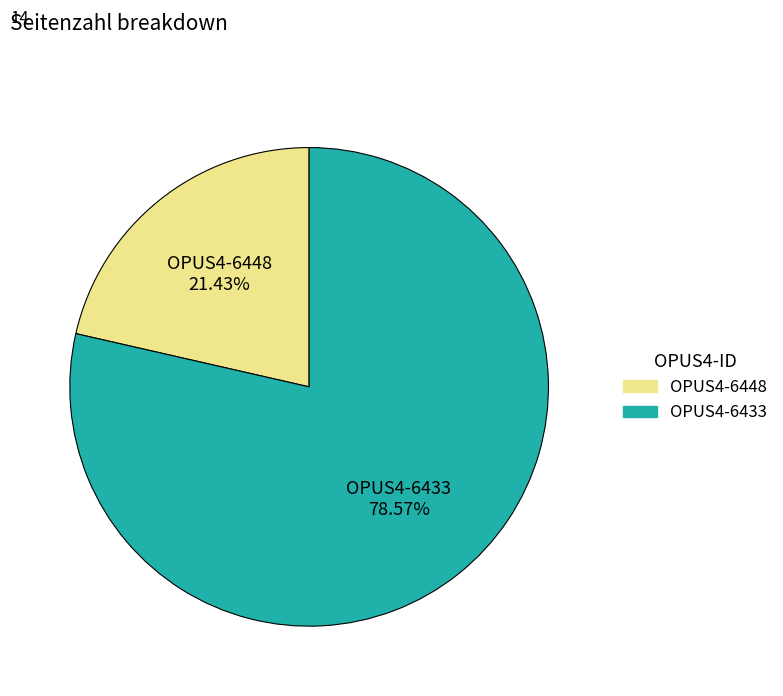

Rank the categories by value from lowest to highest.

OPUS4-6448, OPUS4-6433